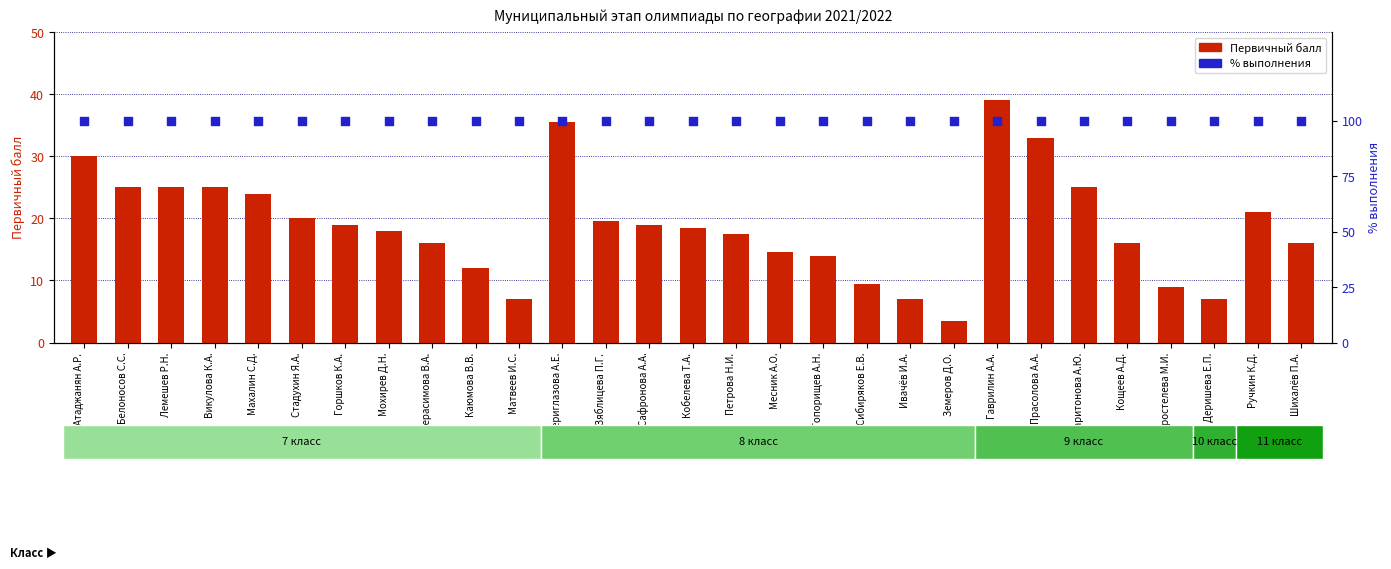

What are all the series names shown in the legend?

Первичный балл, % выполнения